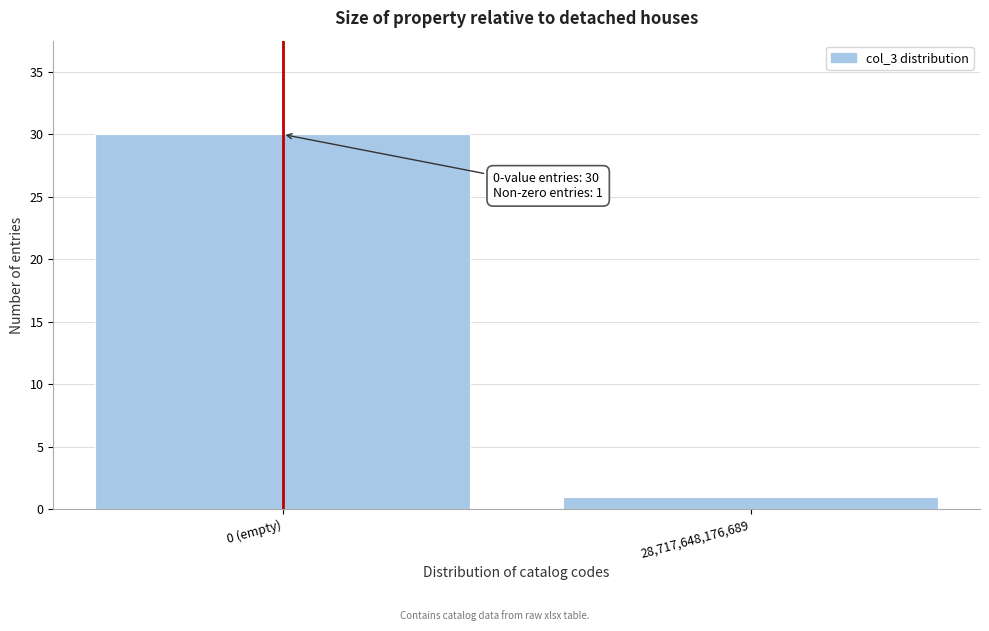

Reading left to right, what are all the values shown in this chart?

30	1